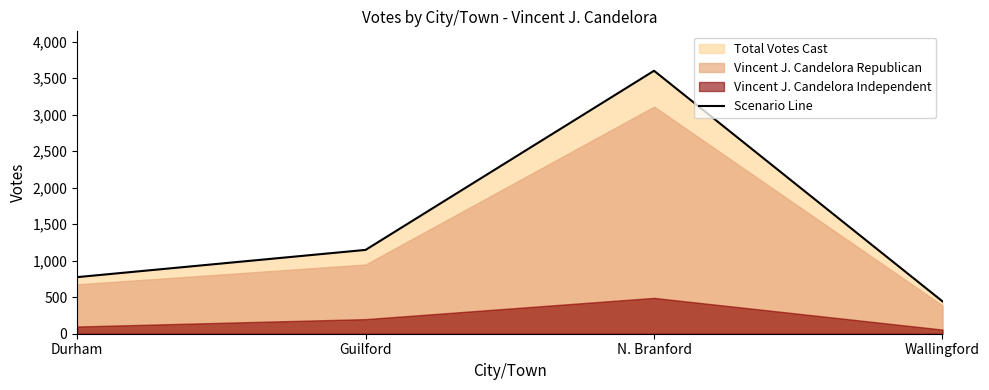

Which category has the highest value across all series?

N. Branford